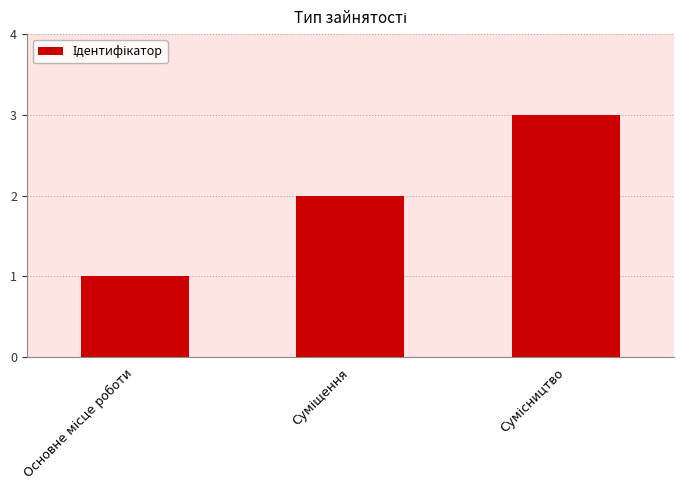

What is the sum of all values?

6